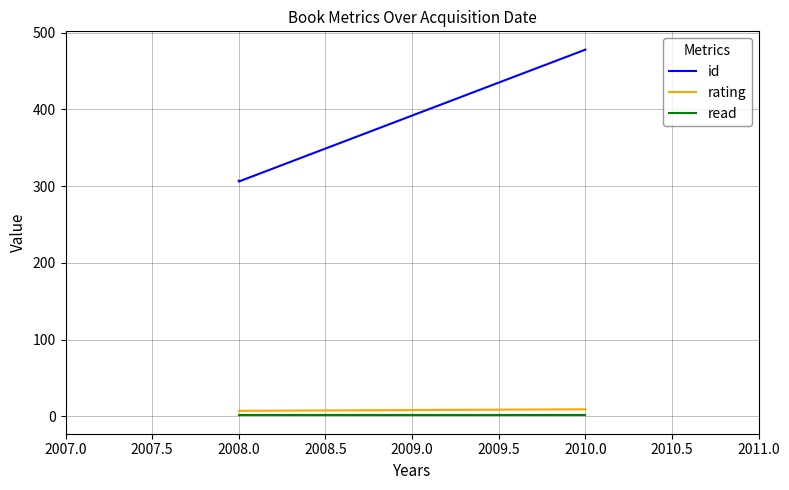

Does the chart have visible grid lines?

Yes